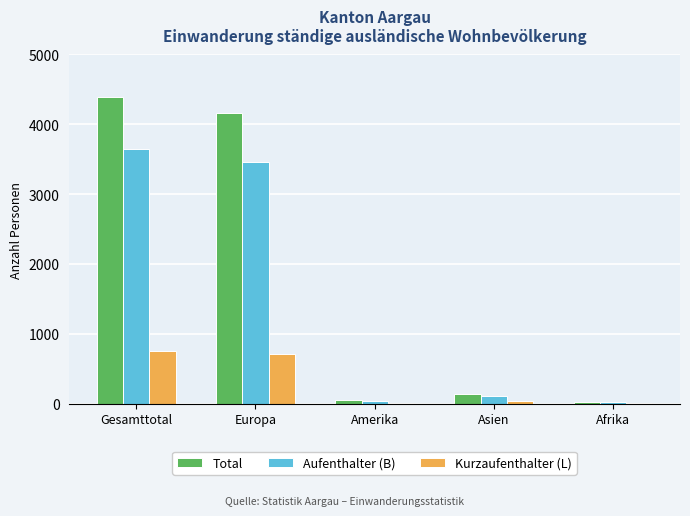

What are all the series names shown in the legend?

Total, Aufenthalter (B), Kurzaufenthalter (L)